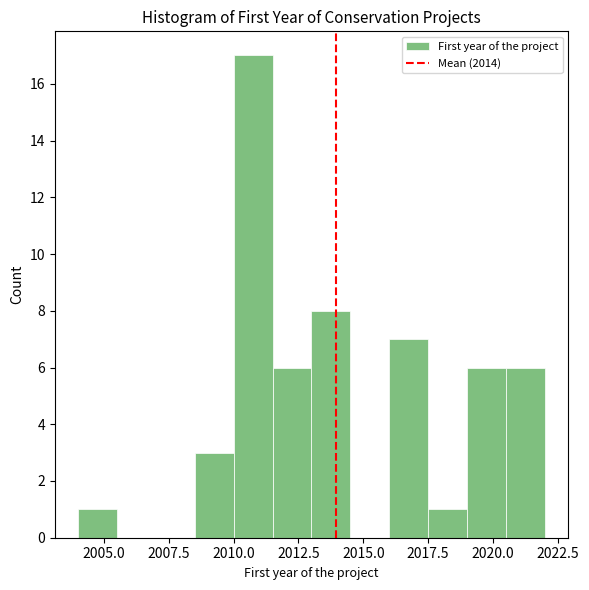

Read against the x-axis, roughly where is the centre of the tallest bar?

2011.0